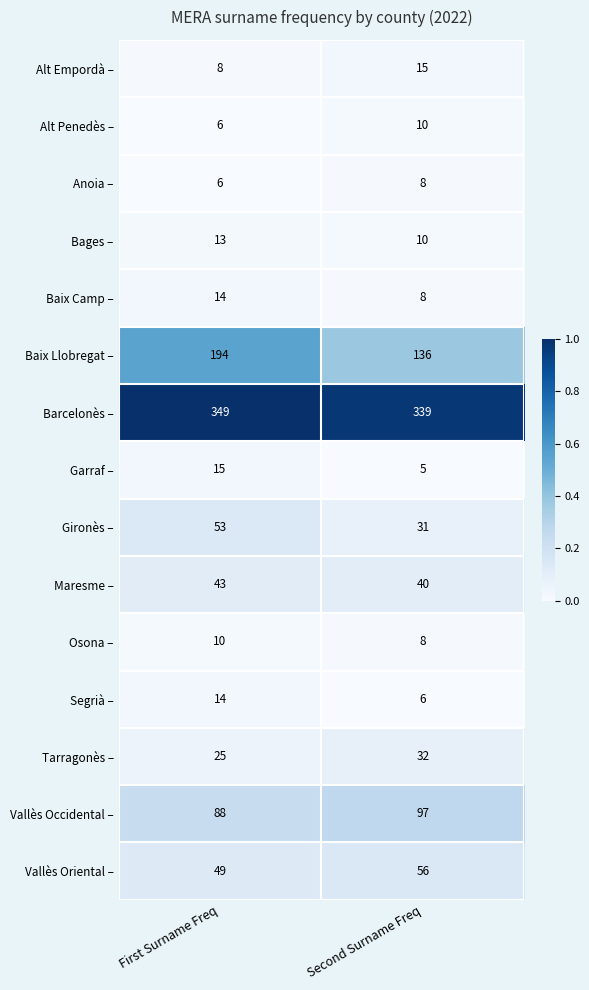

Which series has the widest spread of values?

Baix Llobregat –